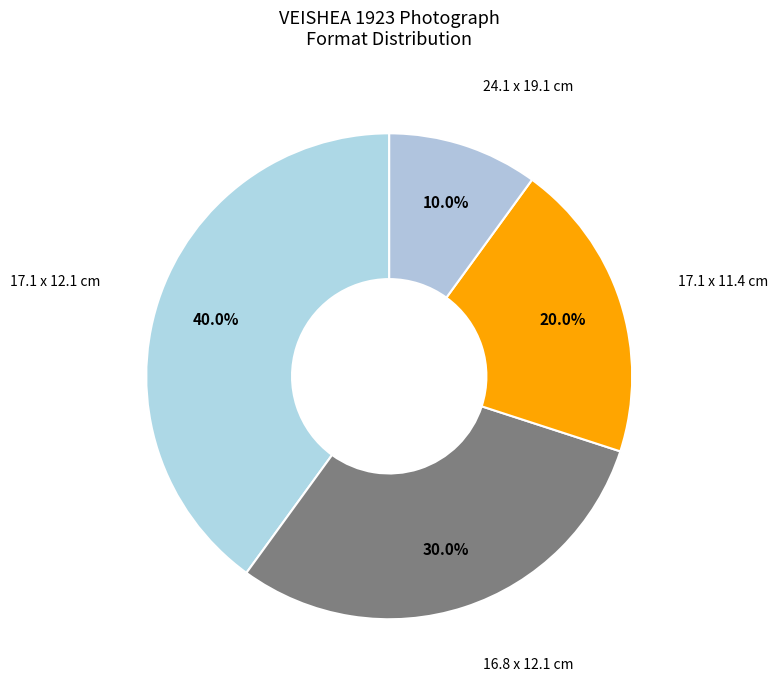

Count the number of slices in the pie.

4